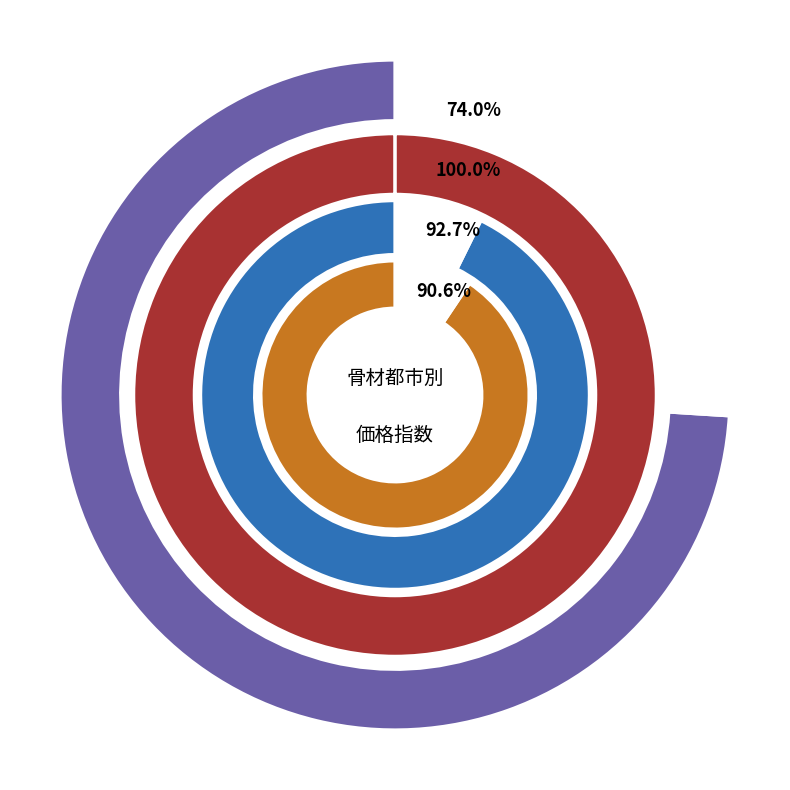

How many slices are in this pie chart?

4